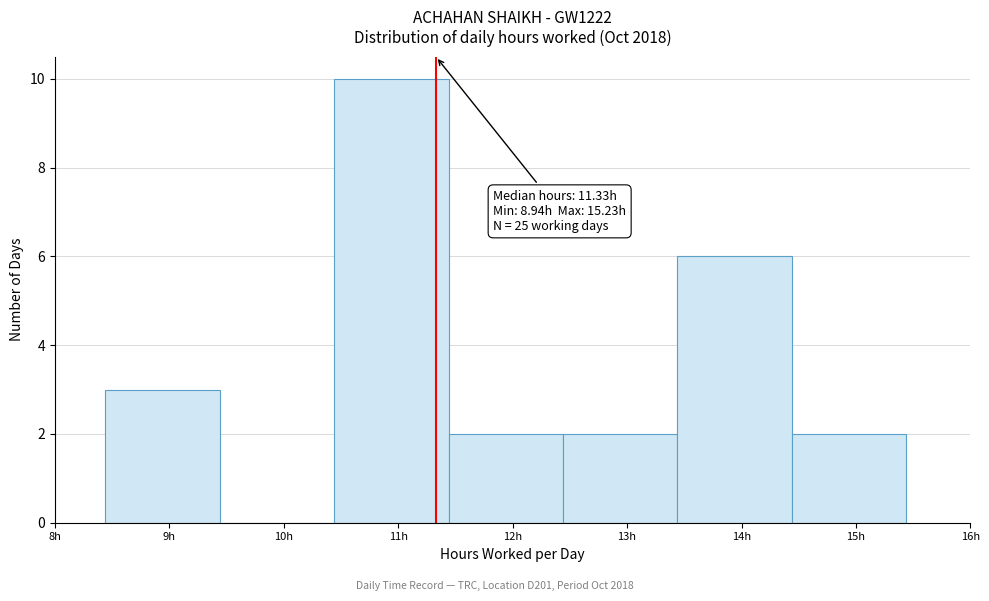

Which range on the x-axis has the tallest bar?

10.44 to 11.44